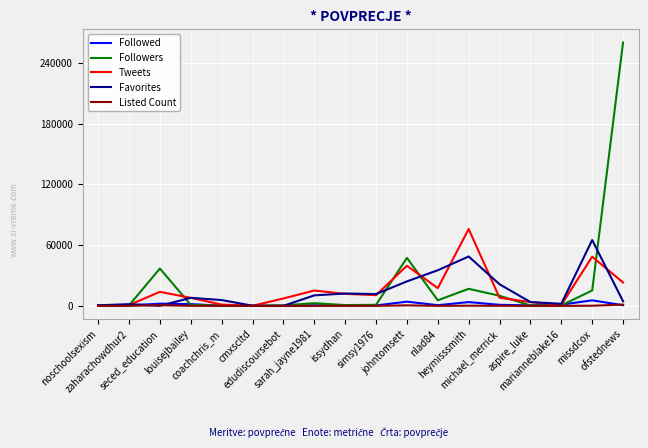

The value of Favorites at coachchris_m is 5744. True or false?

True